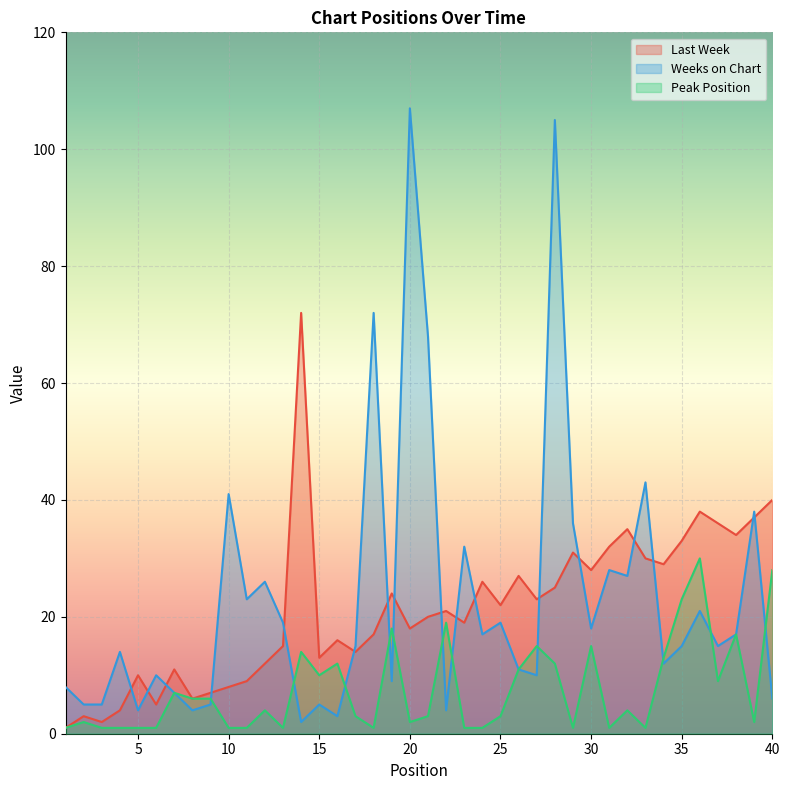

True or false: Weeks on Chart has a value of 105 at 28.

True